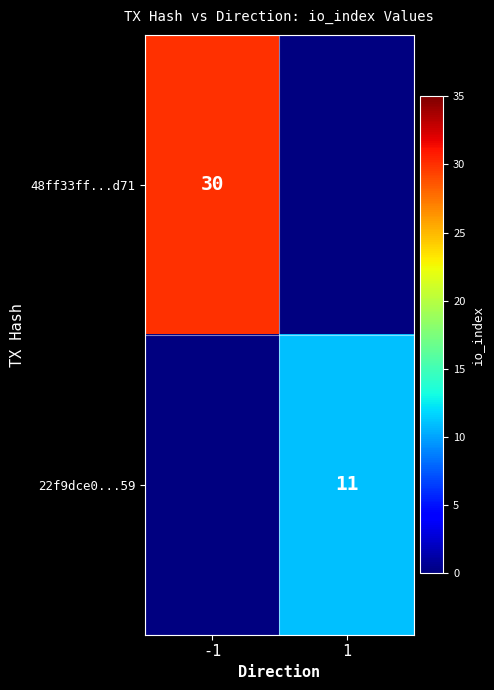

Which has a higher value, -1 or 1?

1